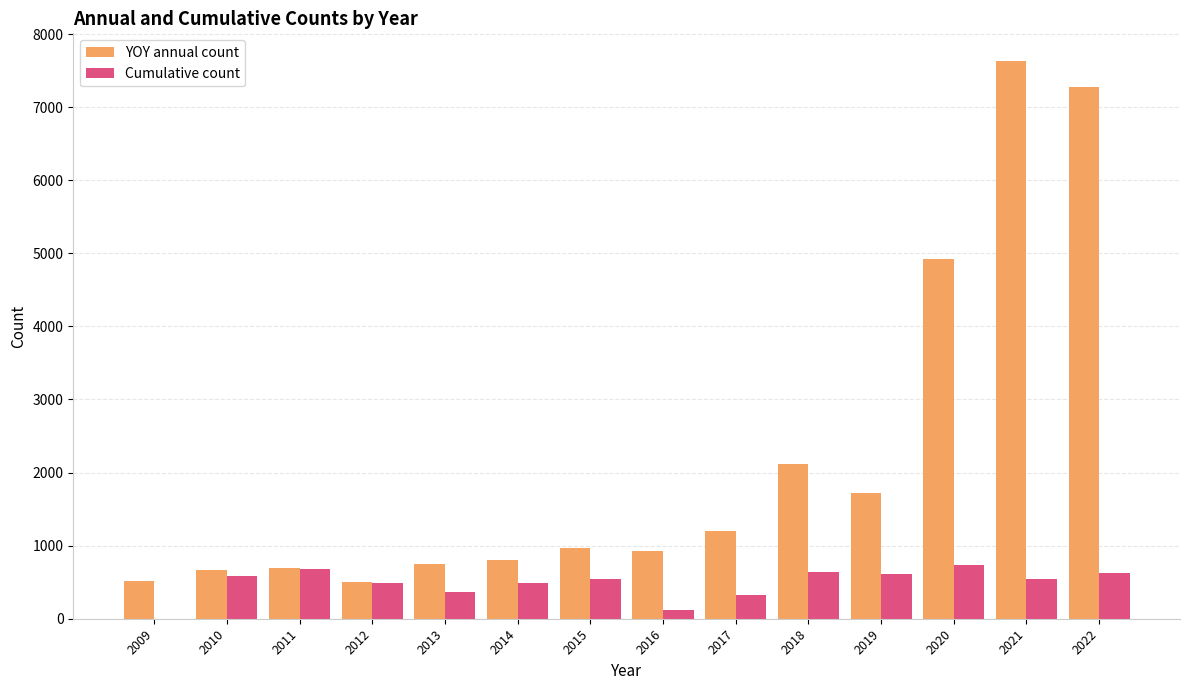

Which label corresponds to the largest value in the chart?

2021